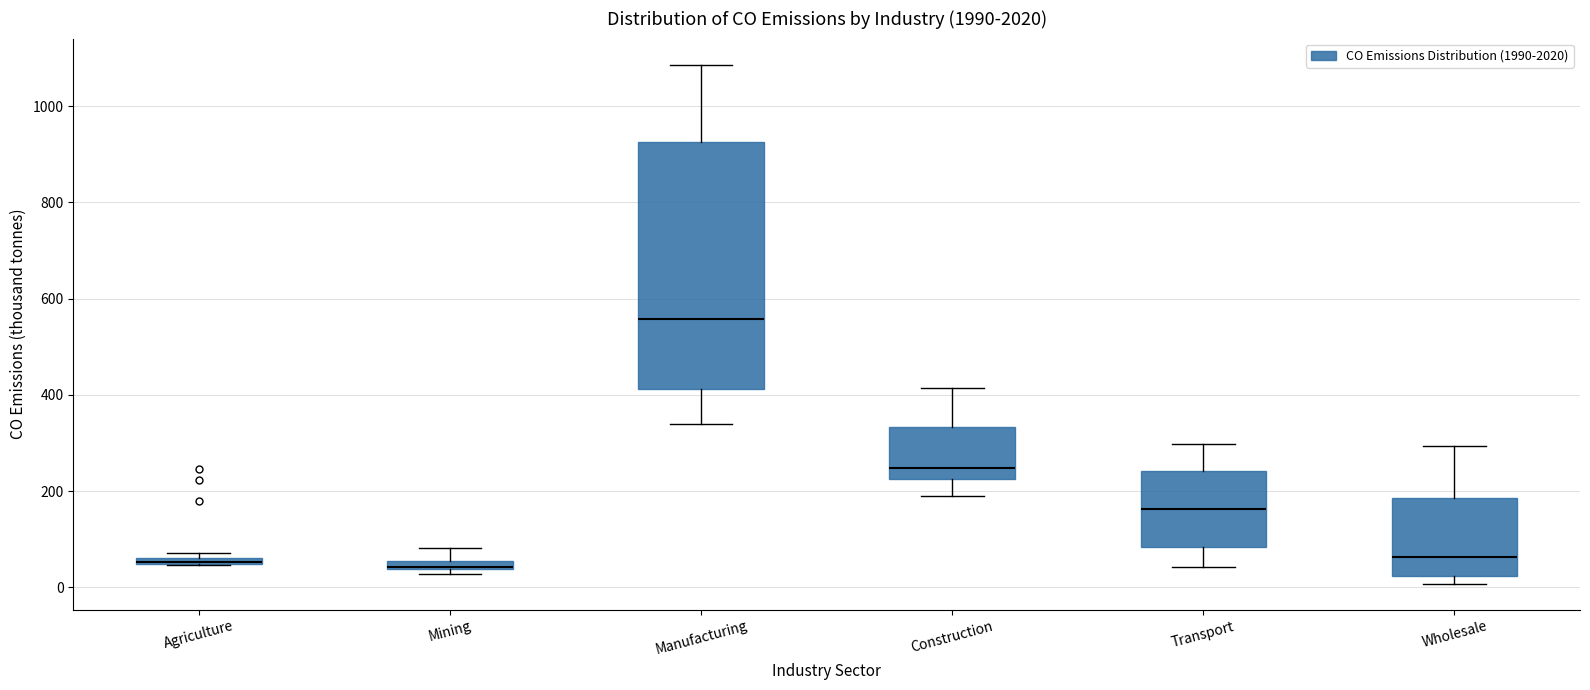

Which box is the tallest, from its lower edge to its upper edge?

Manufacturing